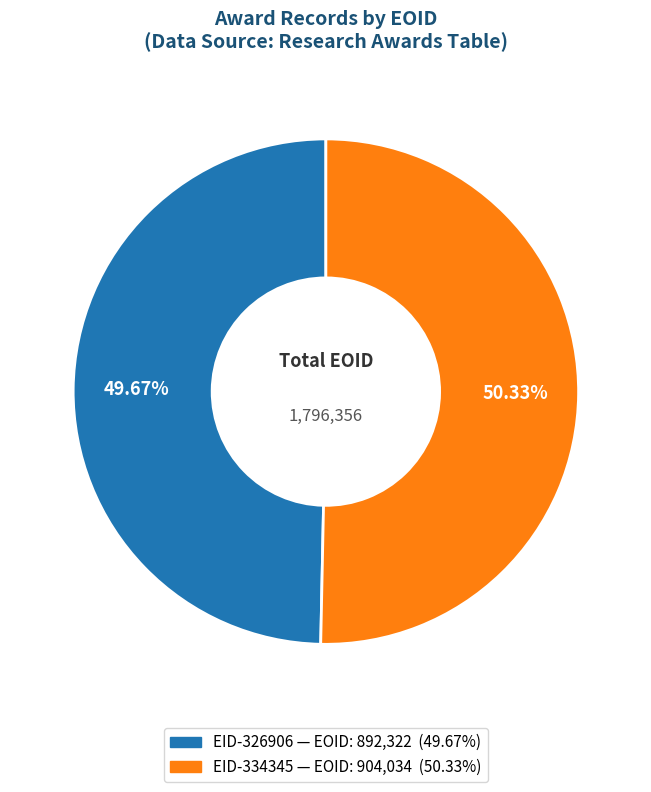

Is there any slice that represents more than half of the pie?

Yes